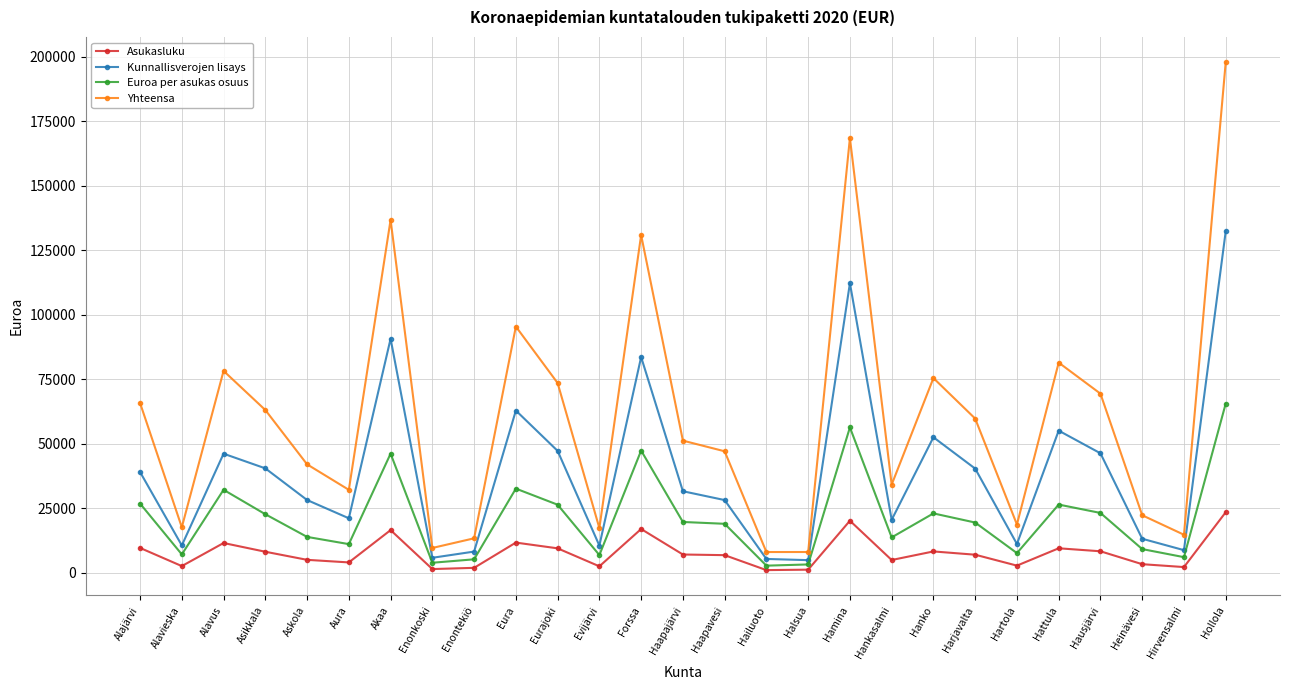

Is it true that Asukasluku equals 1127.0 at Halsua?

True